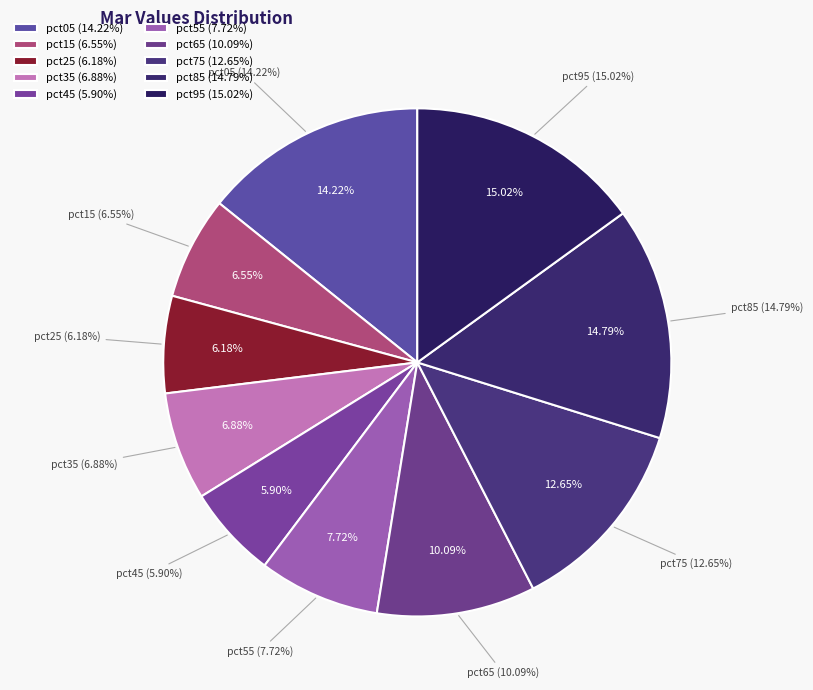

Which slice is the smallest?

pct45